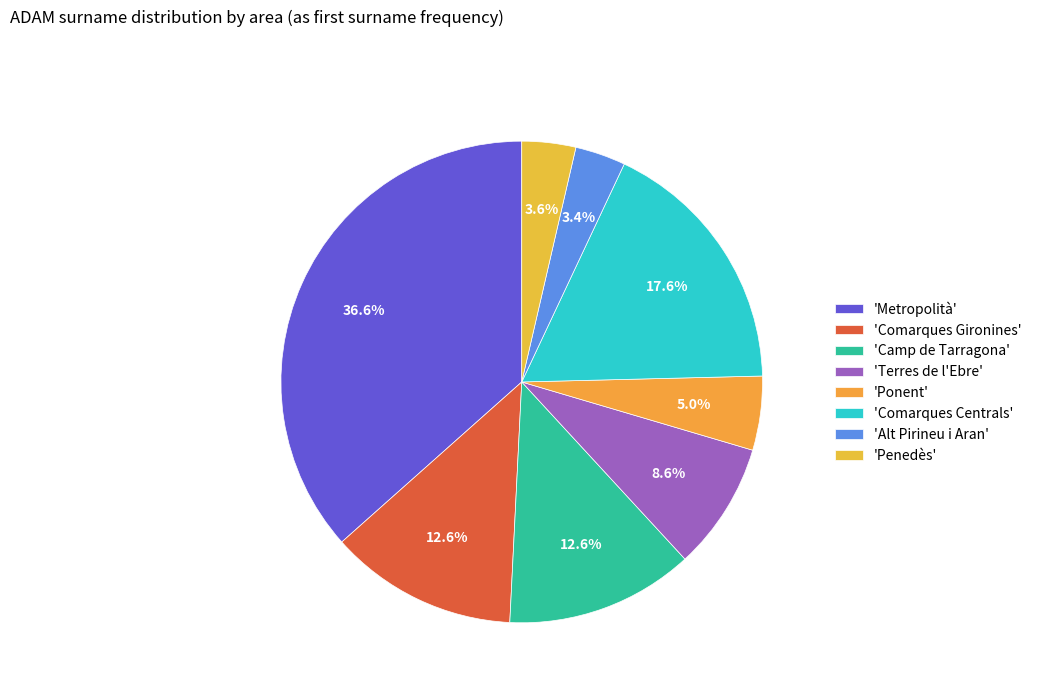

Rank the categories by value from lowest to highest.

Alt Pirineu i Aran, Penedès, Ponent, Terres de l'Ebre, Comarques Gironines, Camp de Tarragona, Comarques Centrals, Metropolità